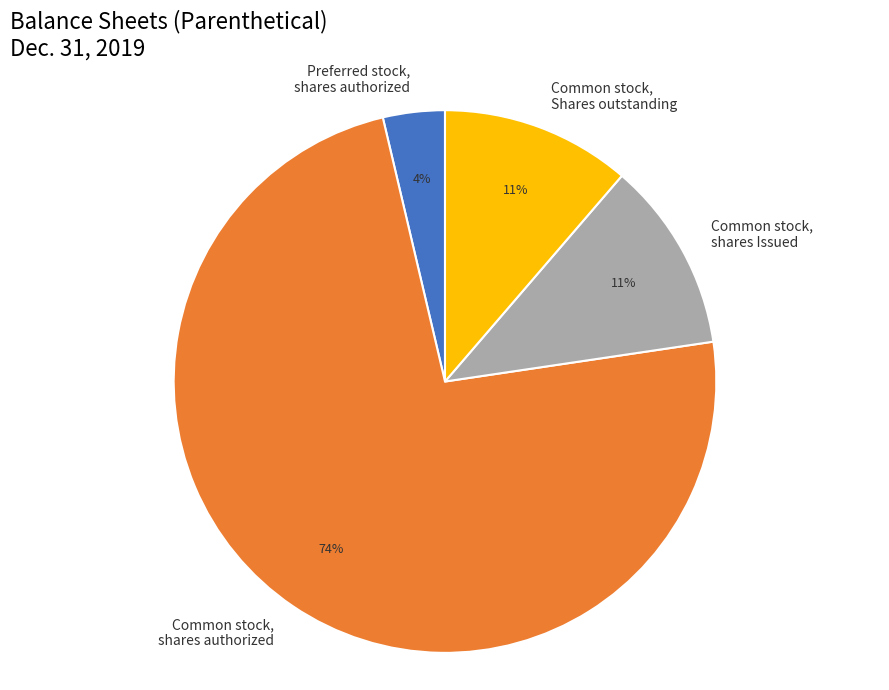

Which category accounts for the majority?

Common stock, shares authorized